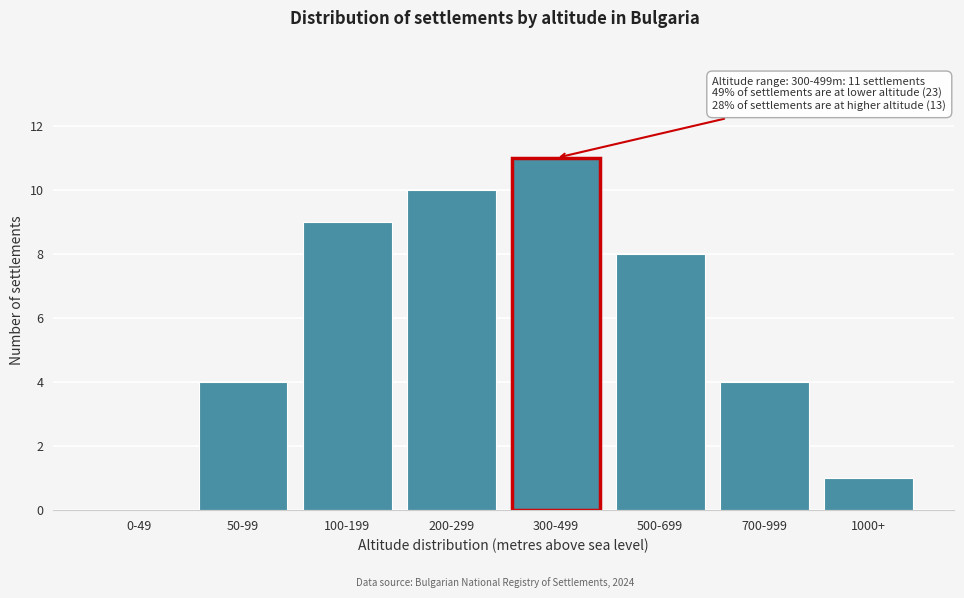

Reading right to left, transcribe all the data shown in this chart.

1000+=1	700-999=4	500-699=8	300-499=11	200-299=10	100-199=9	50-99=4	0-49=0